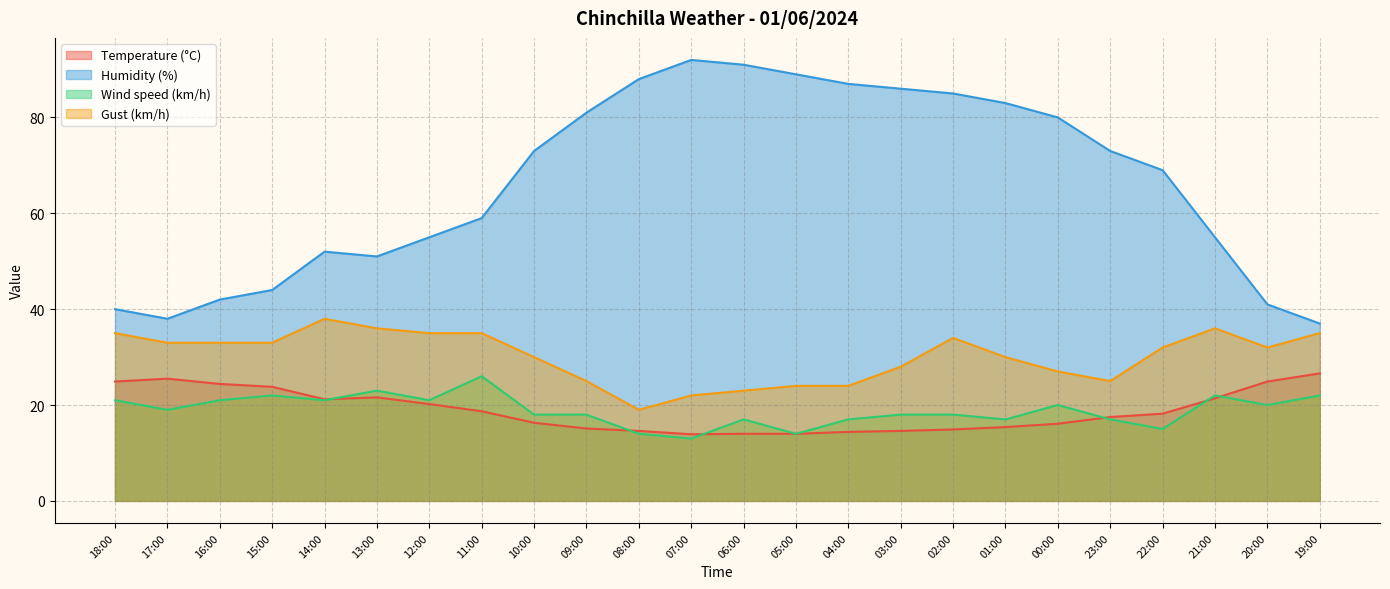

True or false: Humidity (%) has a value of 107.8 at 23:00.

False